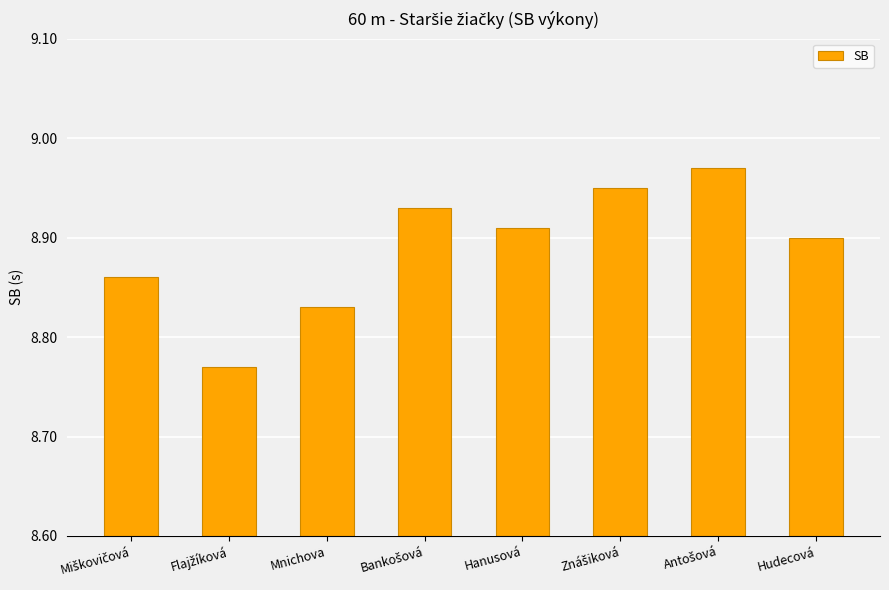

How many values are between 8 and 9?

8